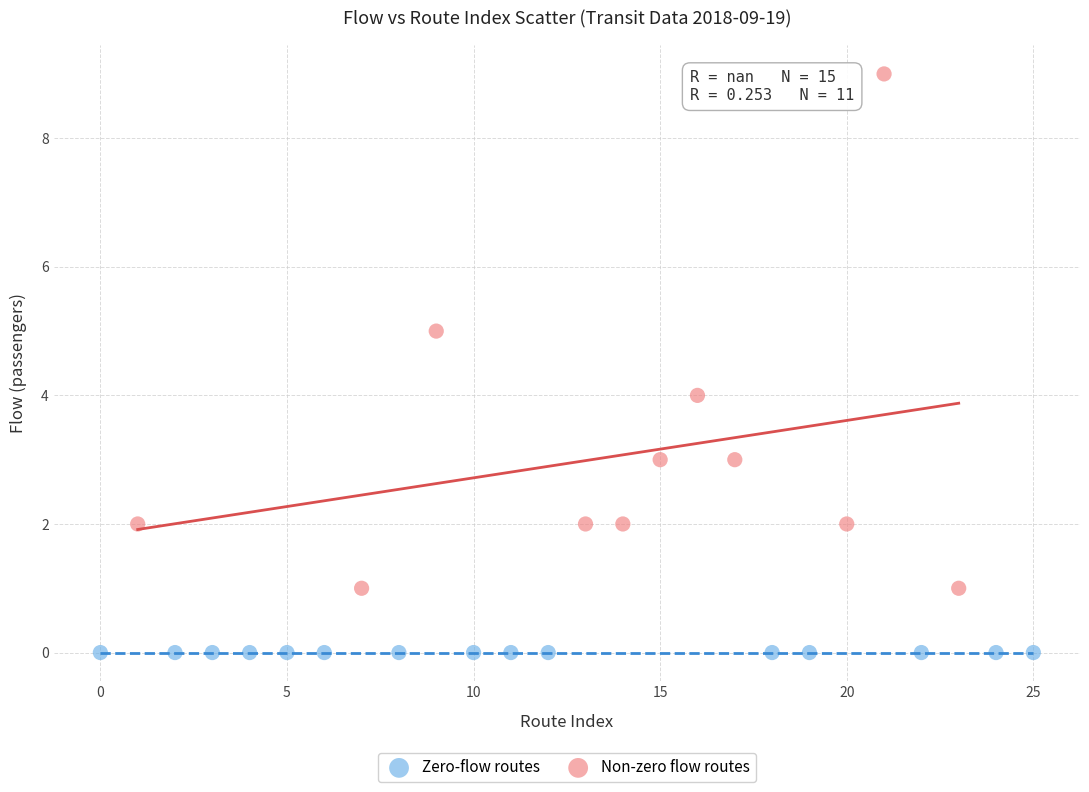

Which series reaches the minimum Y coordinate?

Zero-flow routes